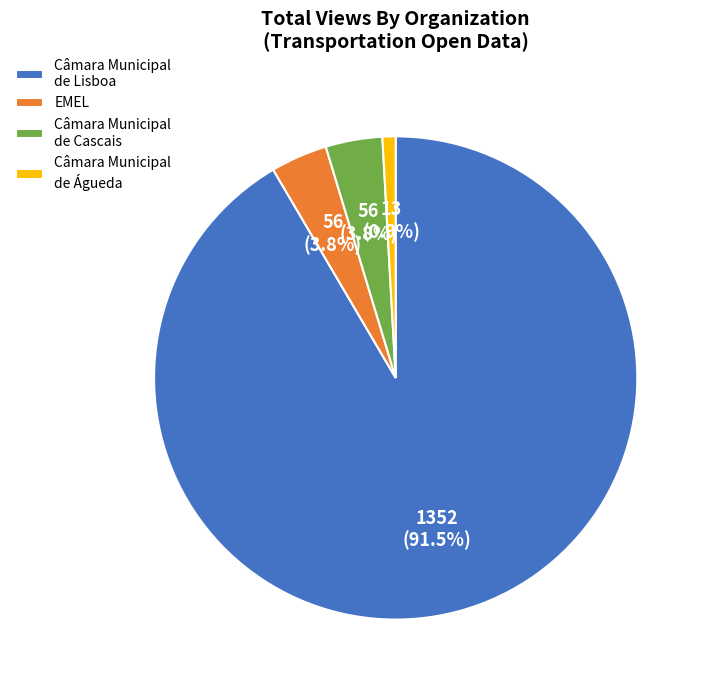

Does any single category account for the majority?

Yes